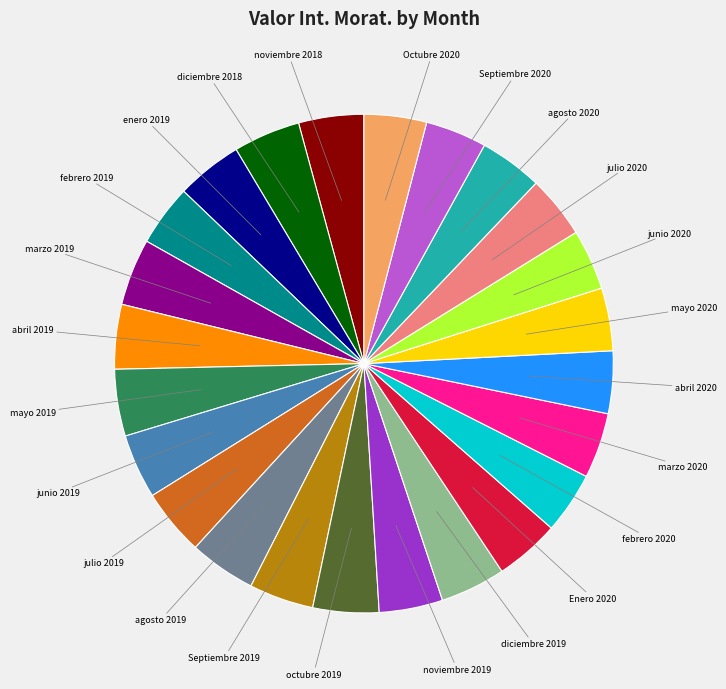

Is there any slice that represents more than half of the pie?

No